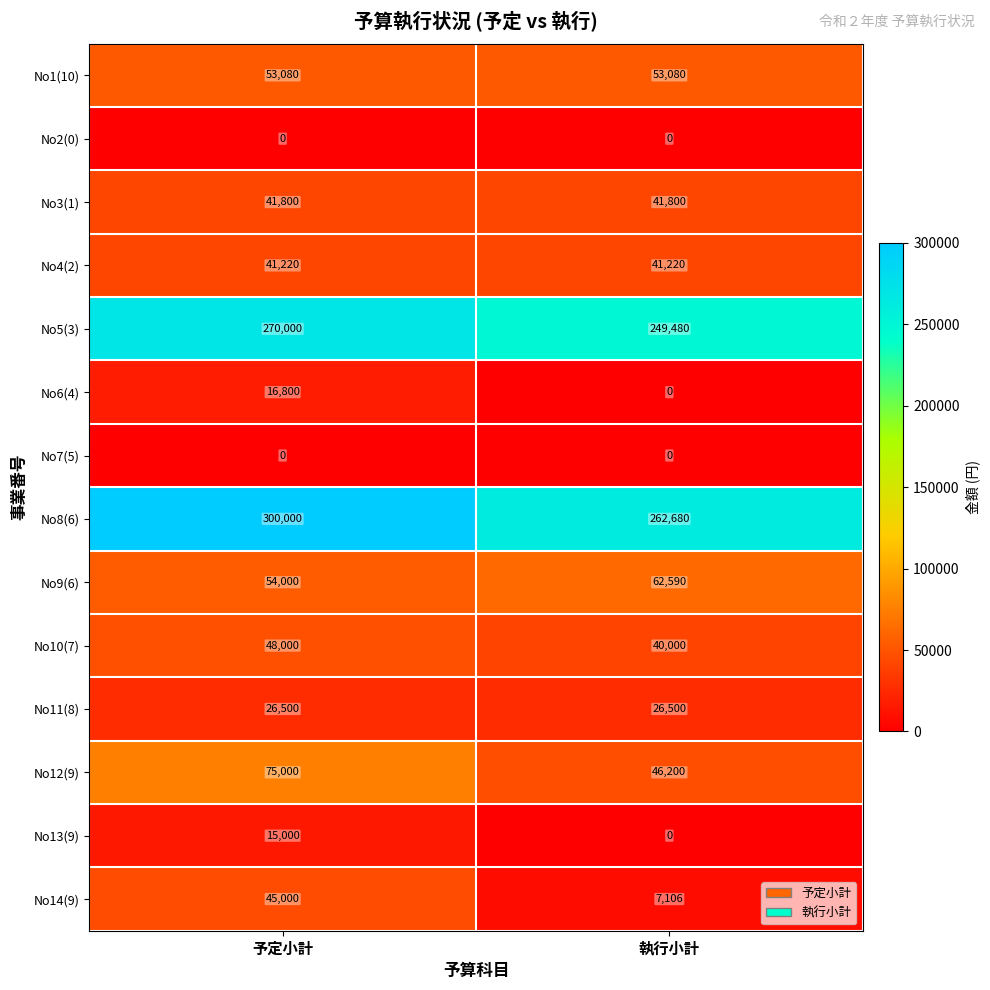

At how many categories does at least one series exceed 119329?

2